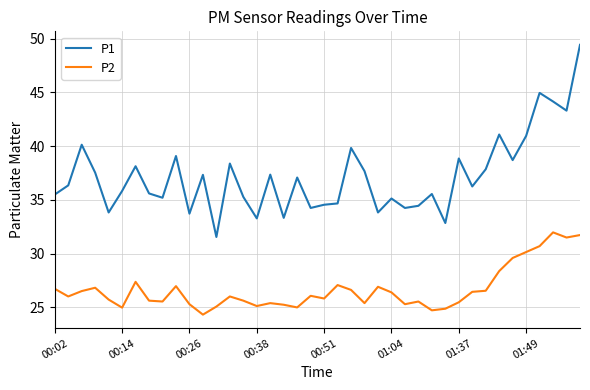

What is the minimum value for P1?

31.6